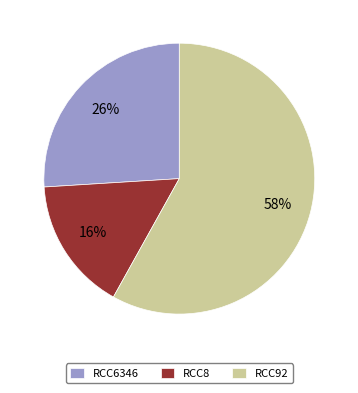

Which has a higher value, RCC6346 or RCC8?

RCC6346